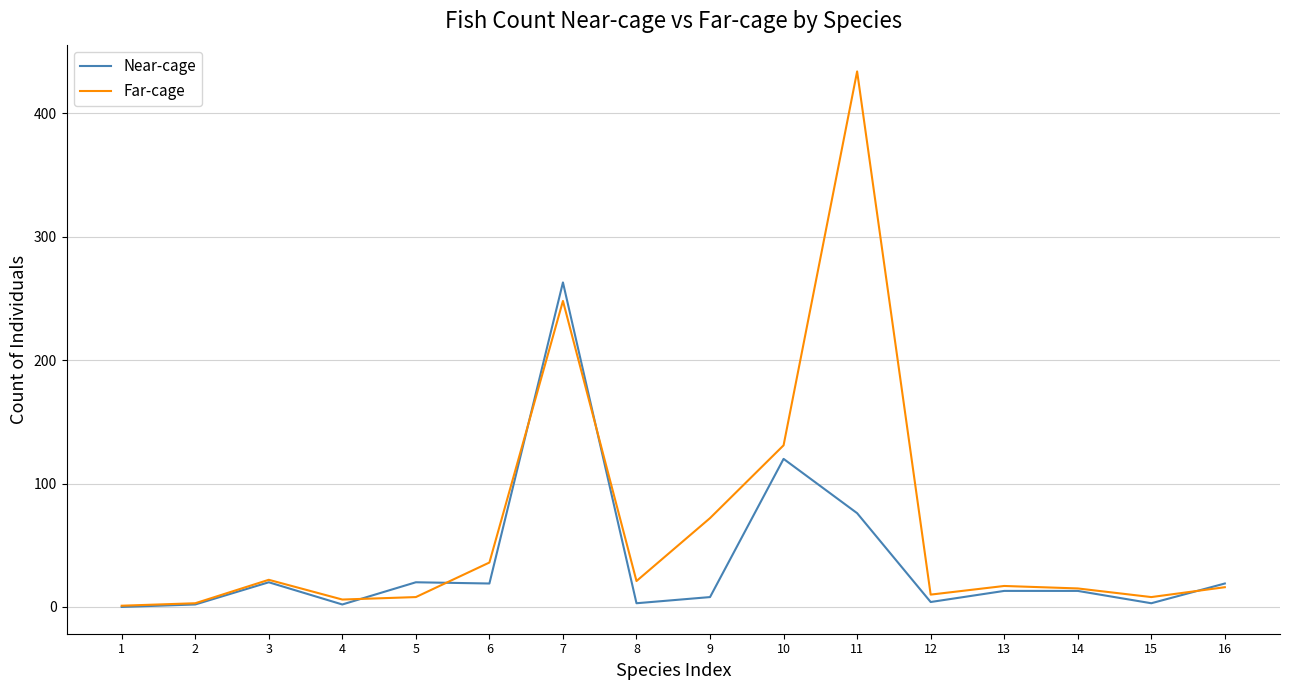

The Far-cage series shows 434 at 11. True or false?

True